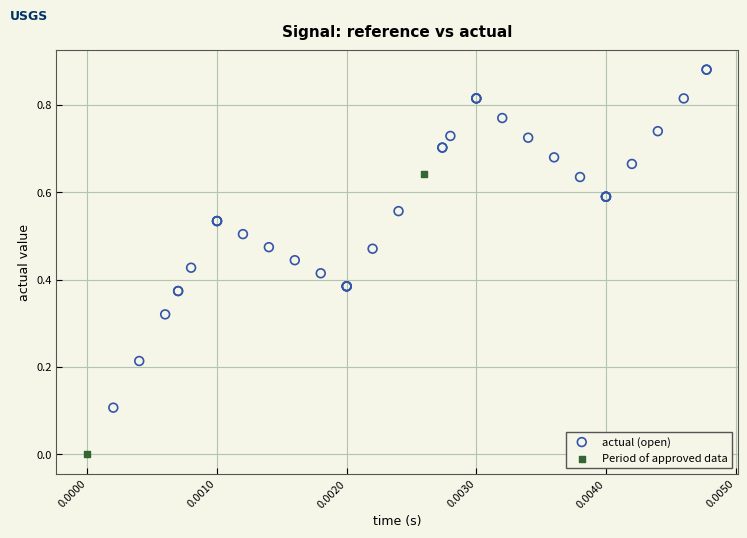

What are all the series names shown in the legend?

actual (open), Period of approved data